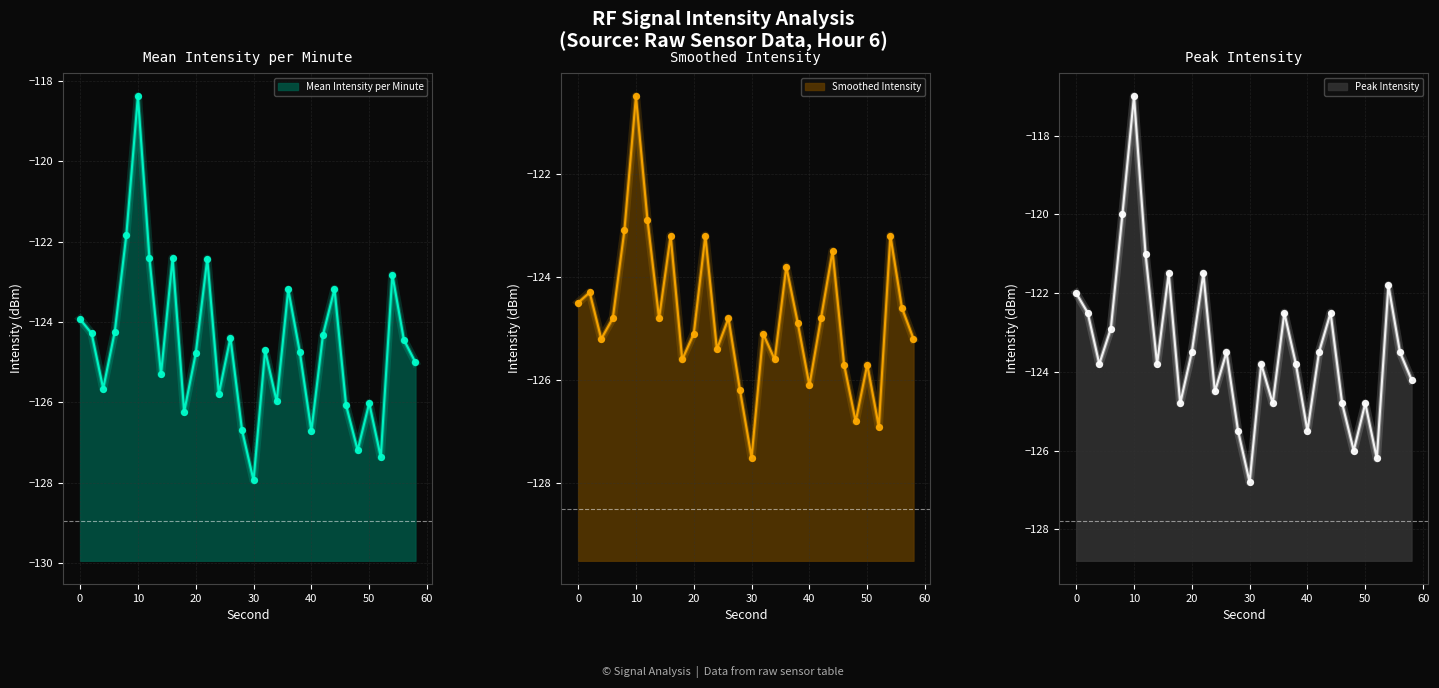

At how many categories does at least one series exceed -119?

1